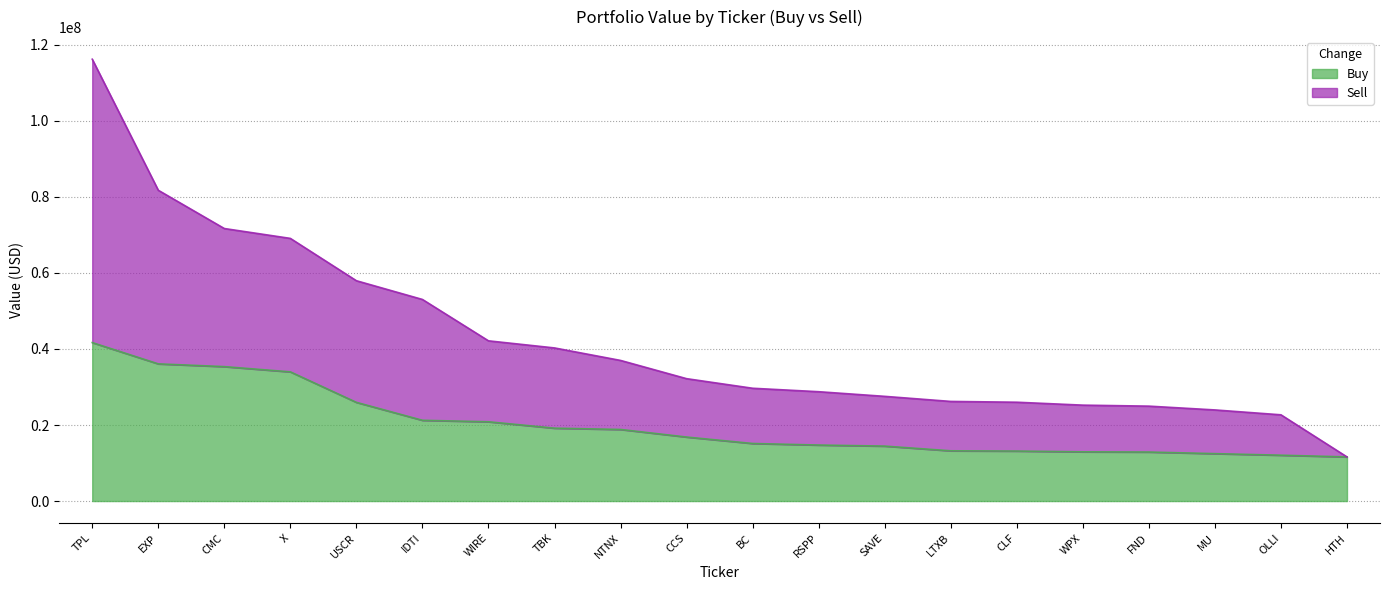

What value does the Buy series have at USCR, to the nearest 100?

25956000